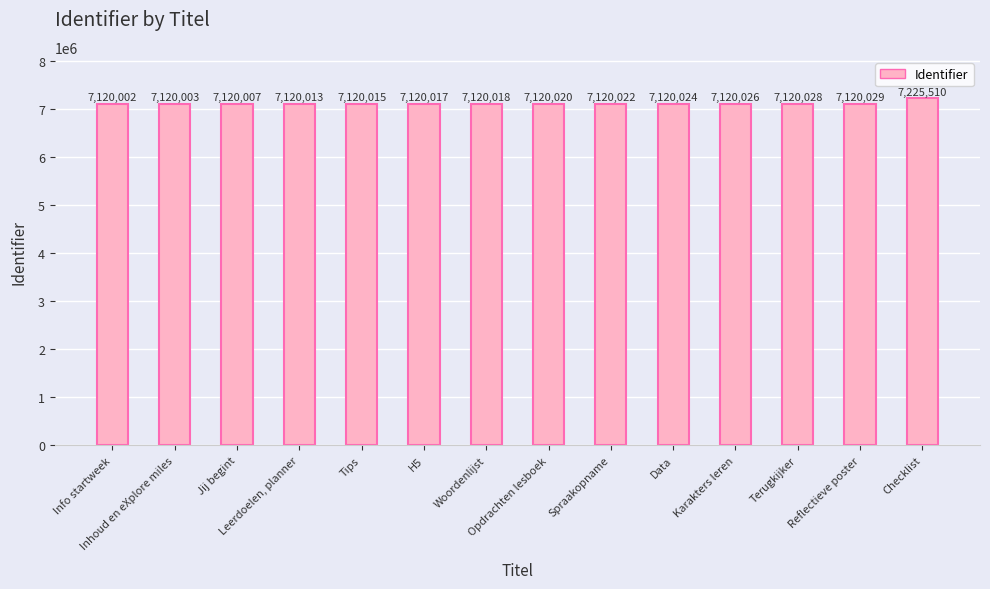

Rank the categories by value from highest to lowest.

Checklist, Reflectieve poster, Terugkijker, Karakters leren, Data, Spraakopname, Opdrachten lesboek, Woordenlijst, H5, Tips, Leerdoelen, planner, Jij begint, Inhoud en eXplore miles, Info startweek